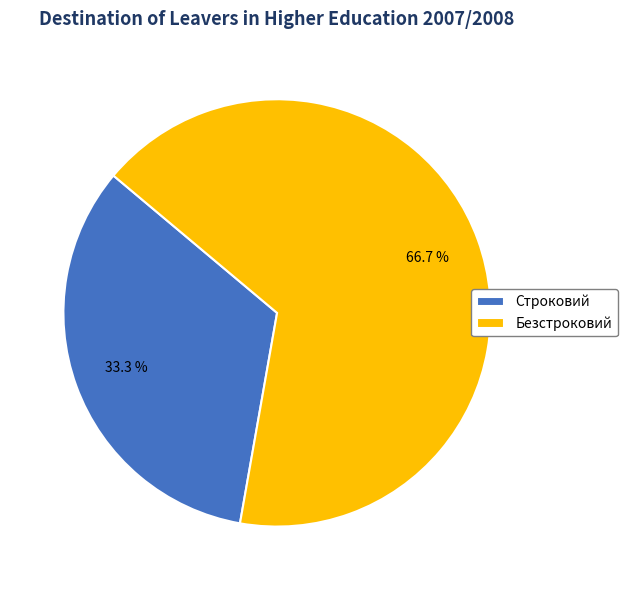

What percentage is NOT represented by Строковий?

66.7%